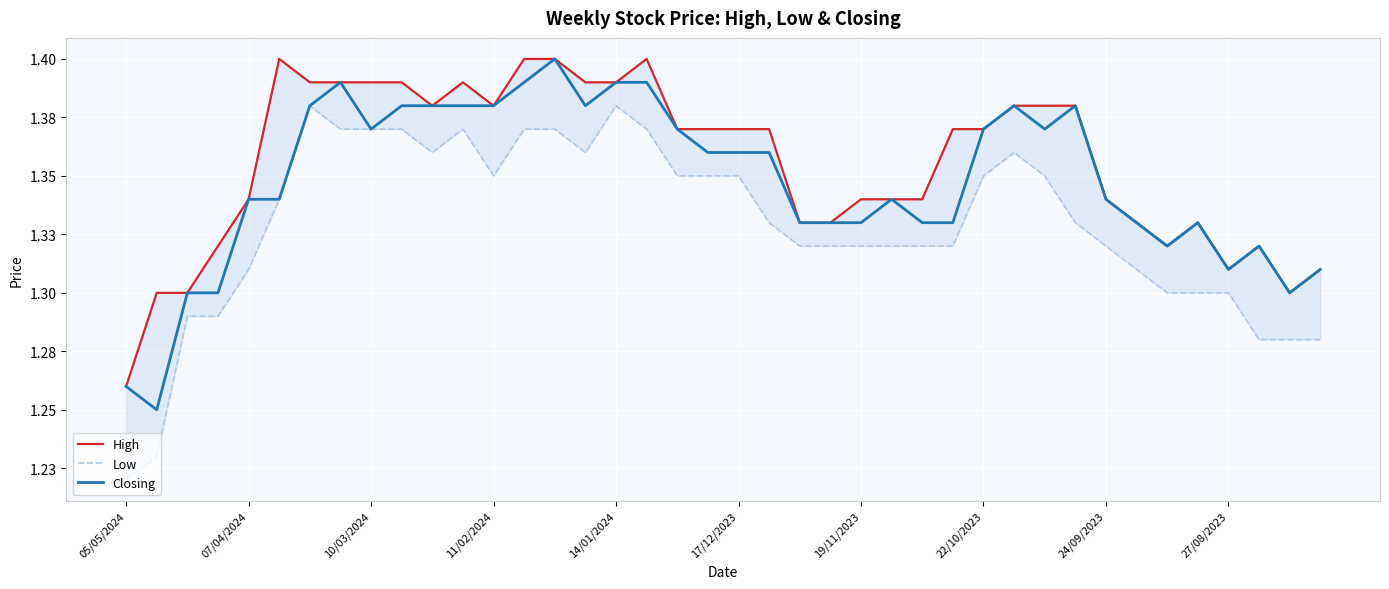

How many interior local peaks does the Closing series have?

7